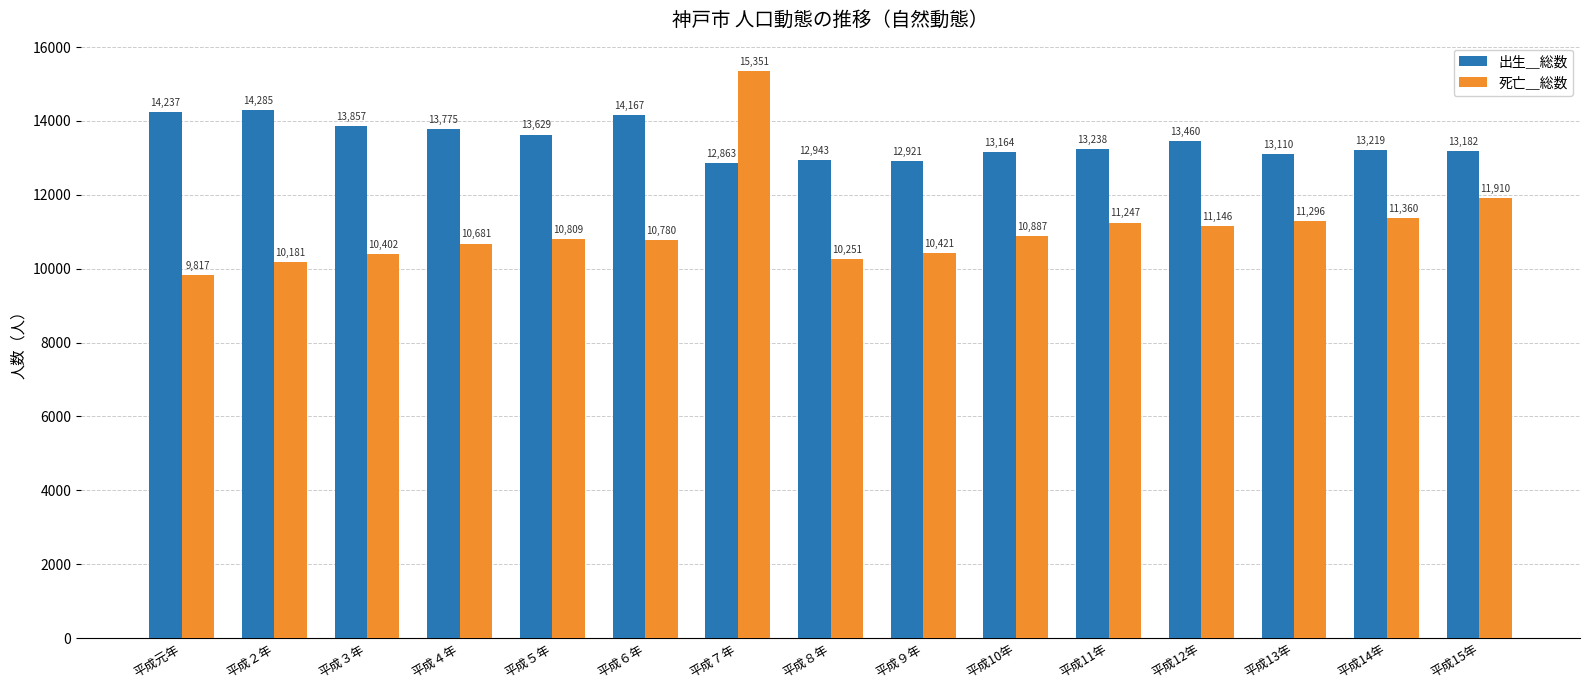

What is the greatest value displayed?

15351